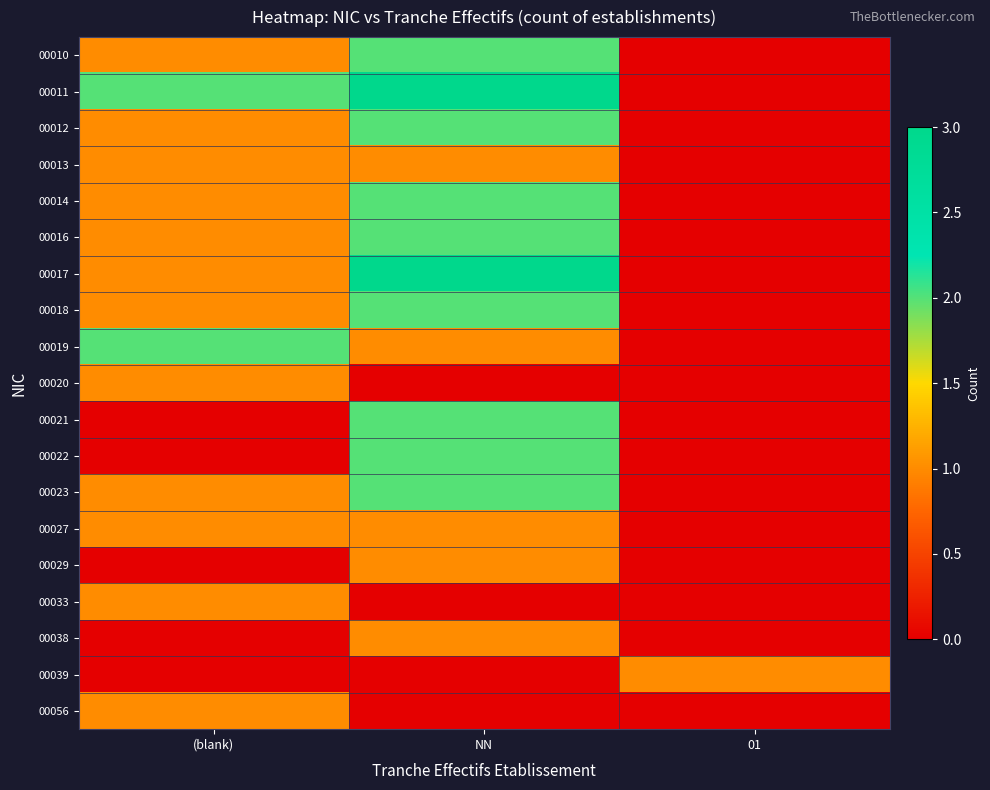

Rank the series by their maximum value, from highest to lowest.

00011, 00017, 00010, 00012, 00014, 00016, 00018, 00019, 00021, 00022, 00023, 00013, 00020, 00027, 00029, 00033, 00038, 00039, 00056